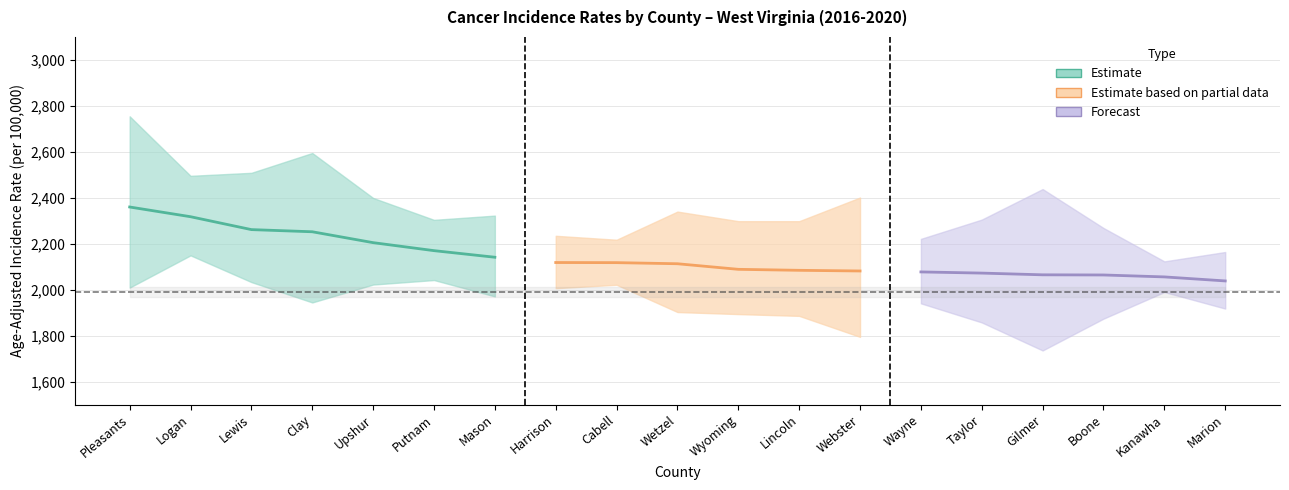

How many data points does each series have?

19